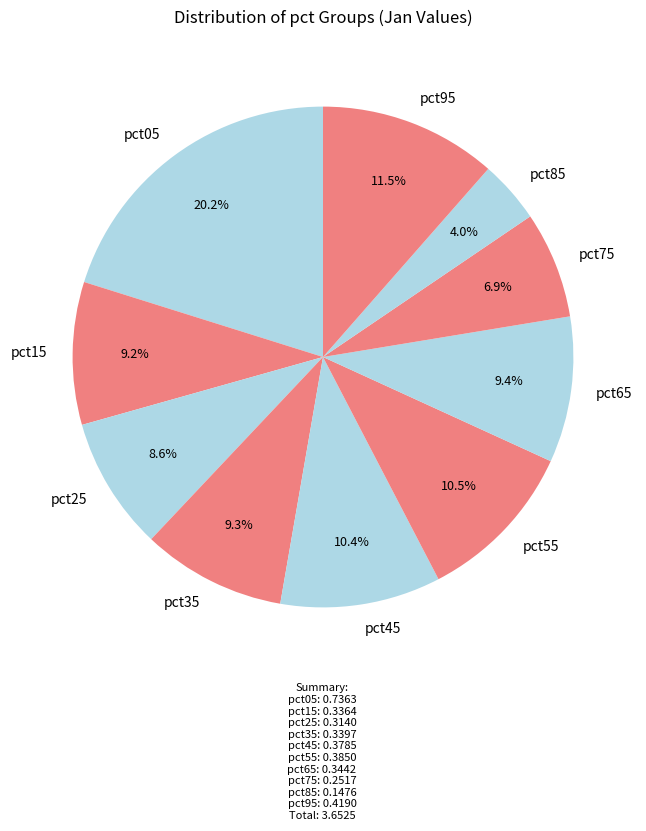

What percentage is the pct25 slice, to the nearest percent?

9%